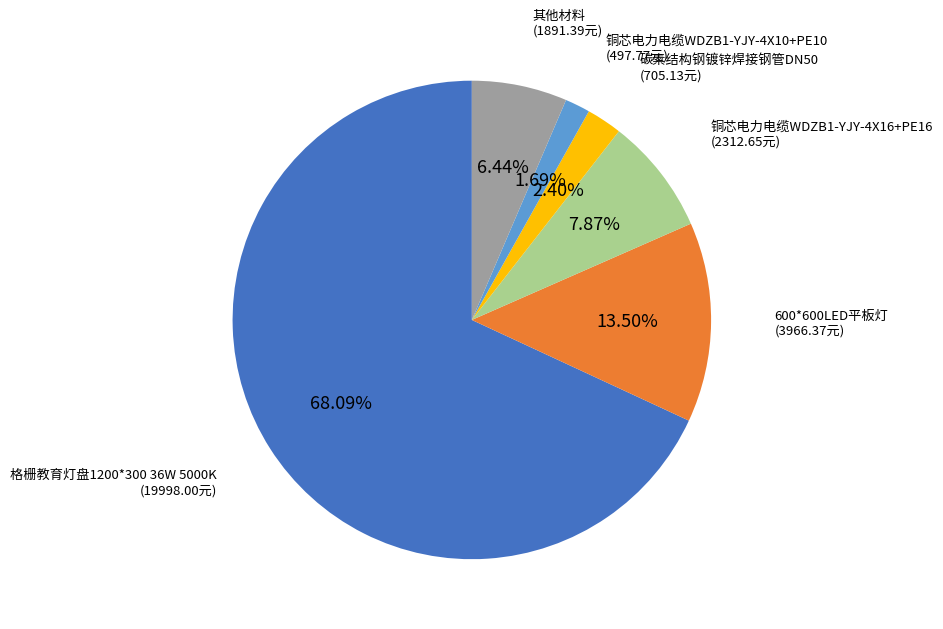

Count the number of slices in the pie.

6